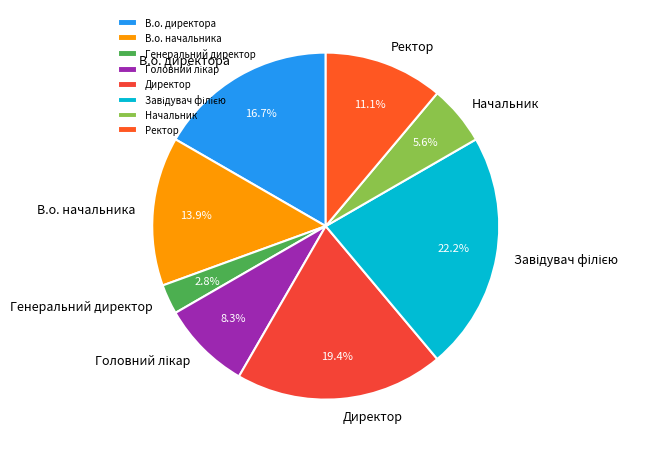

Combined, what portion of the pie is Начальник and Ректор?

16.7%